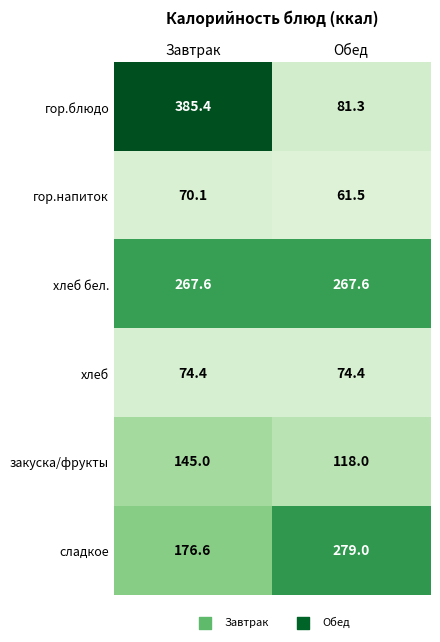

Rank the series at Обед from lowest to highest value.

гор.напиток, хлеб, гор.блюдо, закуска/фрукты, хлеб бел., сладкое